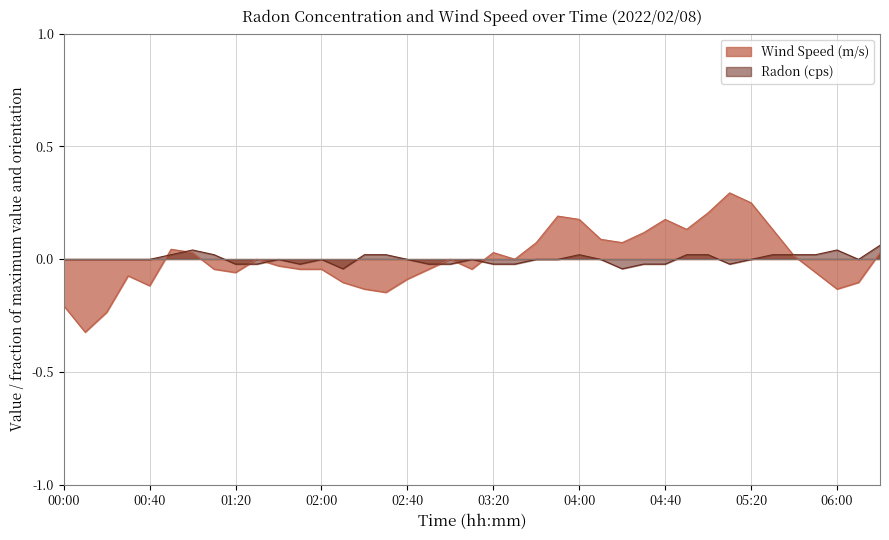

What is the spread (max minus min) of values at 04:00?

0.2